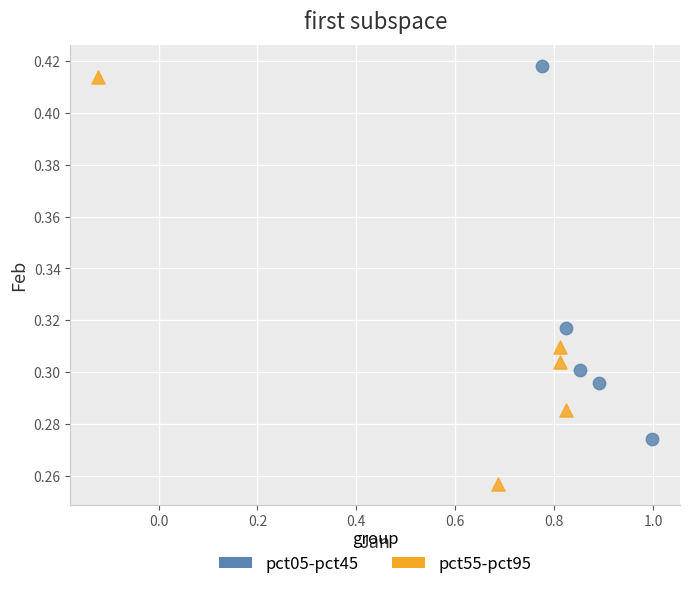

Which series contains the lowest Y value?

pct55-pct95